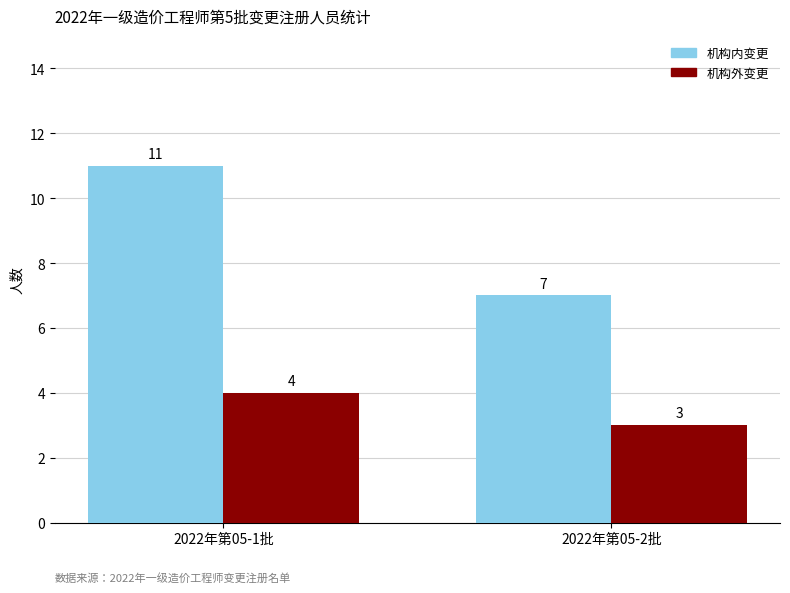

At which category does the chart reach its minimum across all series?

2022年第05-2批